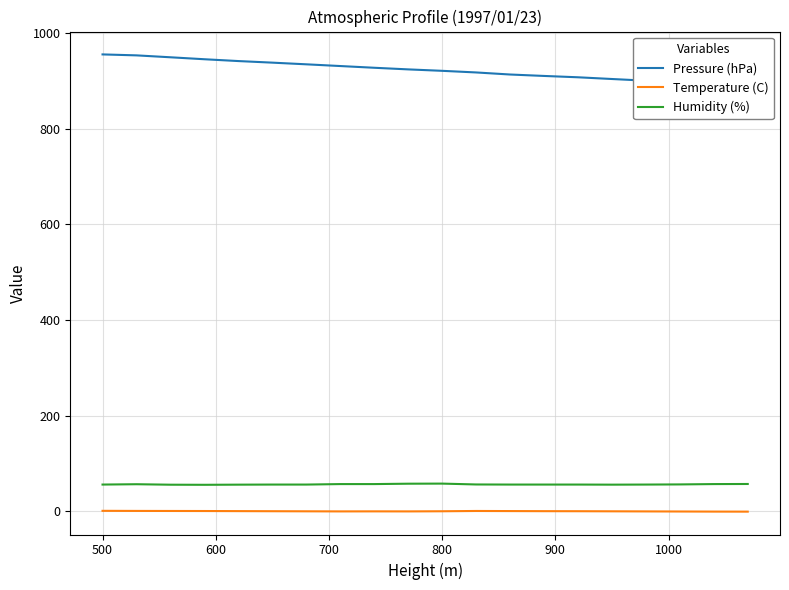

Which series has the largest range (max minus min)?

Pressure (hPa)